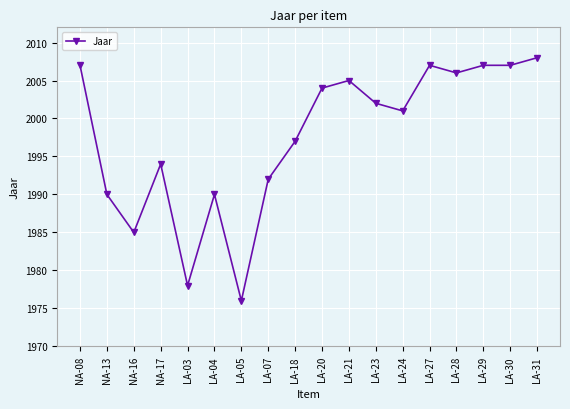

What is the minimum value shown in the chart?

1976